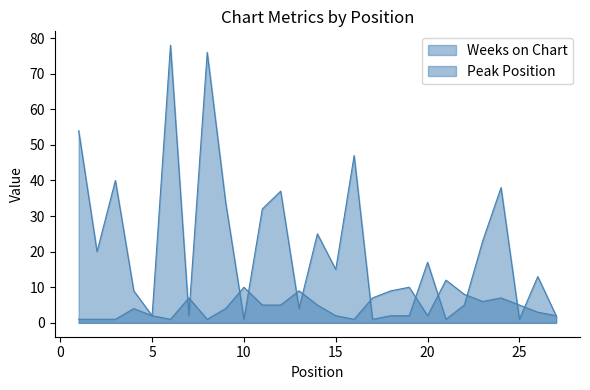

Is it true that Weeks on Chart equals 2 at 22?

False